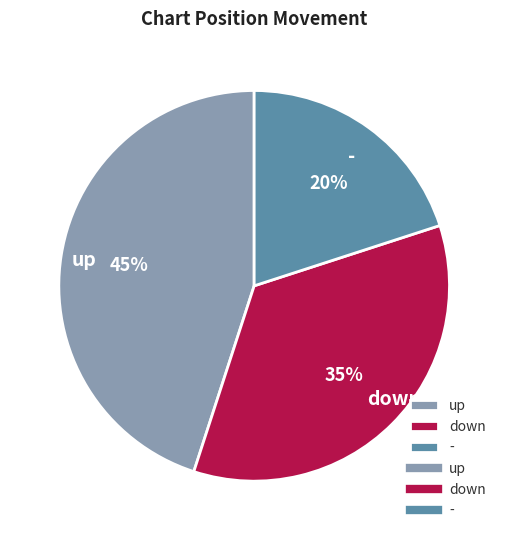

The down slice represents 35% of the pie. True or false?

True